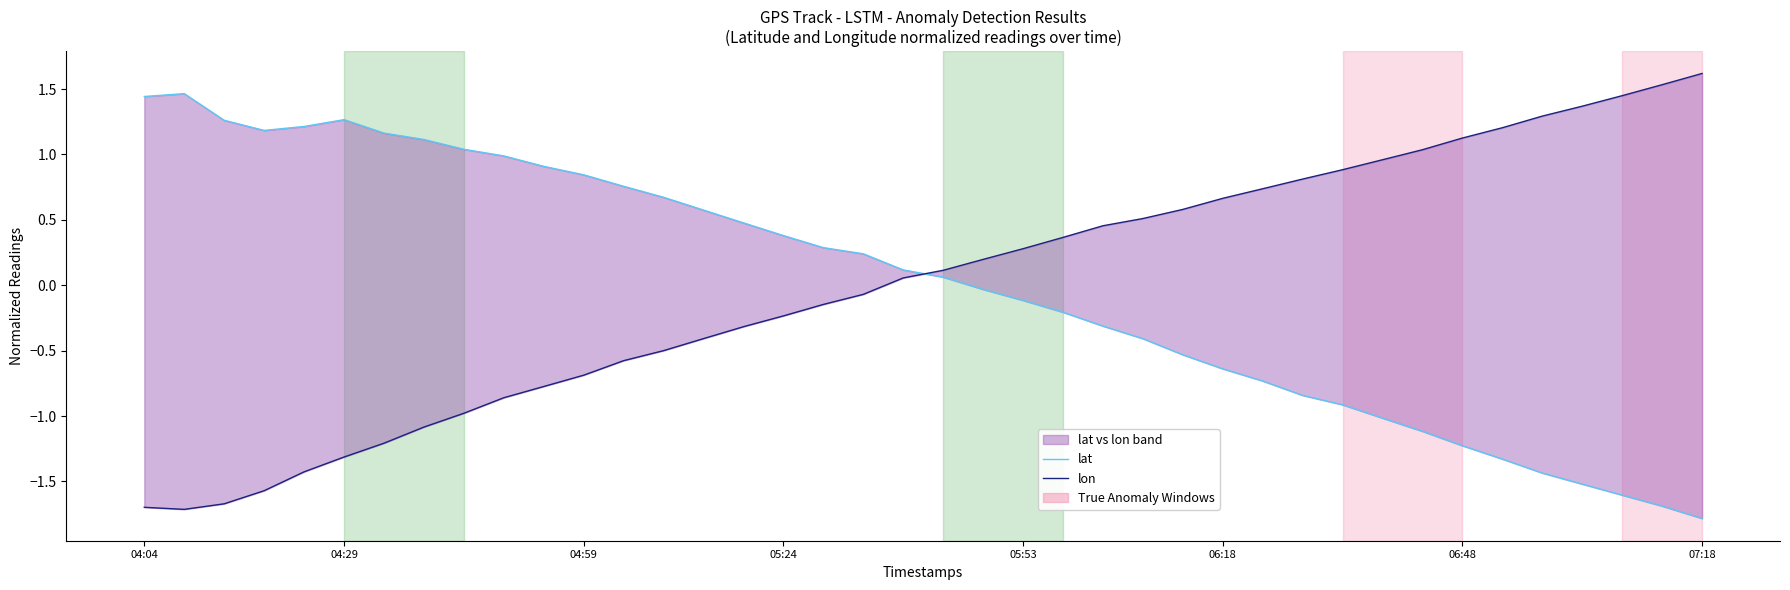

How many distinct data groups are displayed?

2